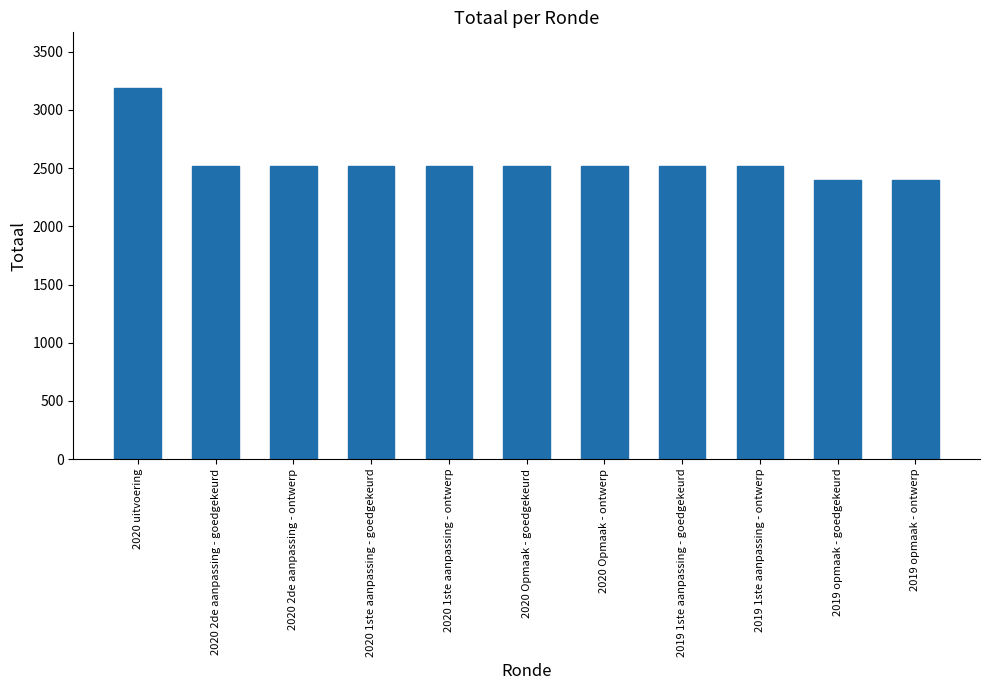

True or false: the data shows 1743 at 2020 Opmaak - ontwerp.

False